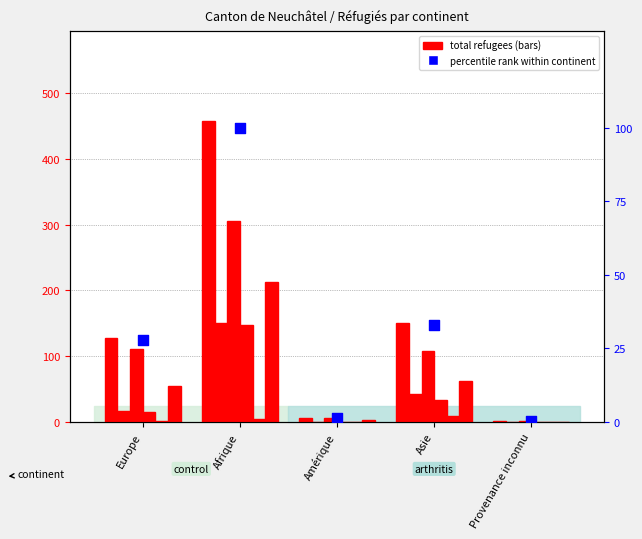

At which category is the sum across all series the highest?

Afrique